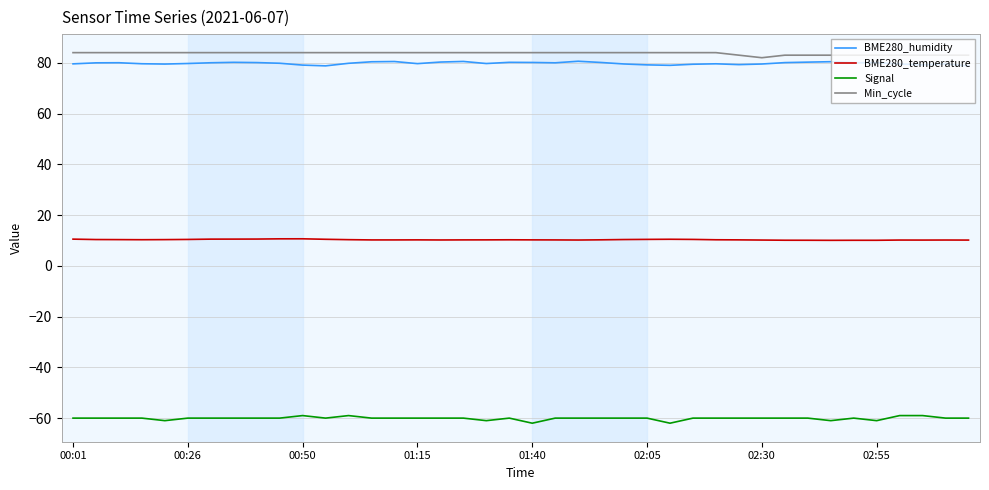

True or false: Min_cycle and BME280_temperature cross at least once.

False